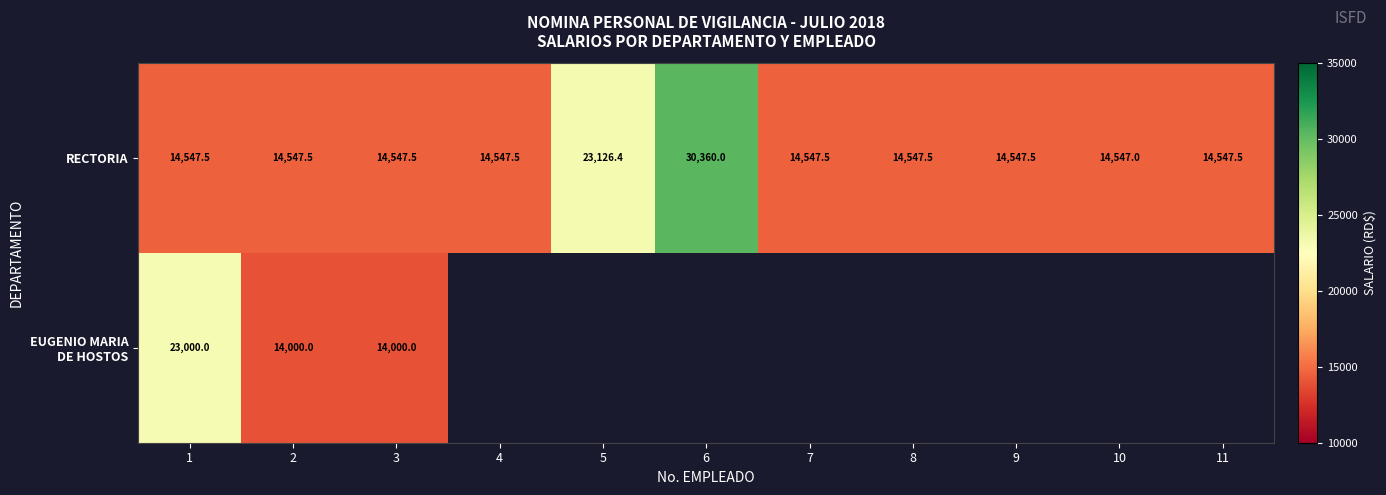

What is the difference between the second highest and second lowest values in the RECTORIA series?

8578.9